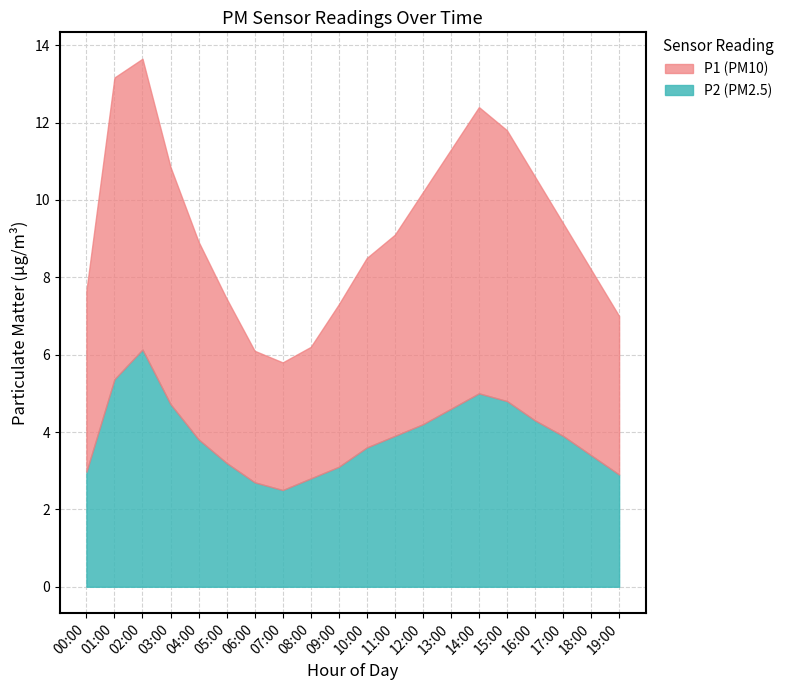

What value does the P2 series have at 14:00?

5.0